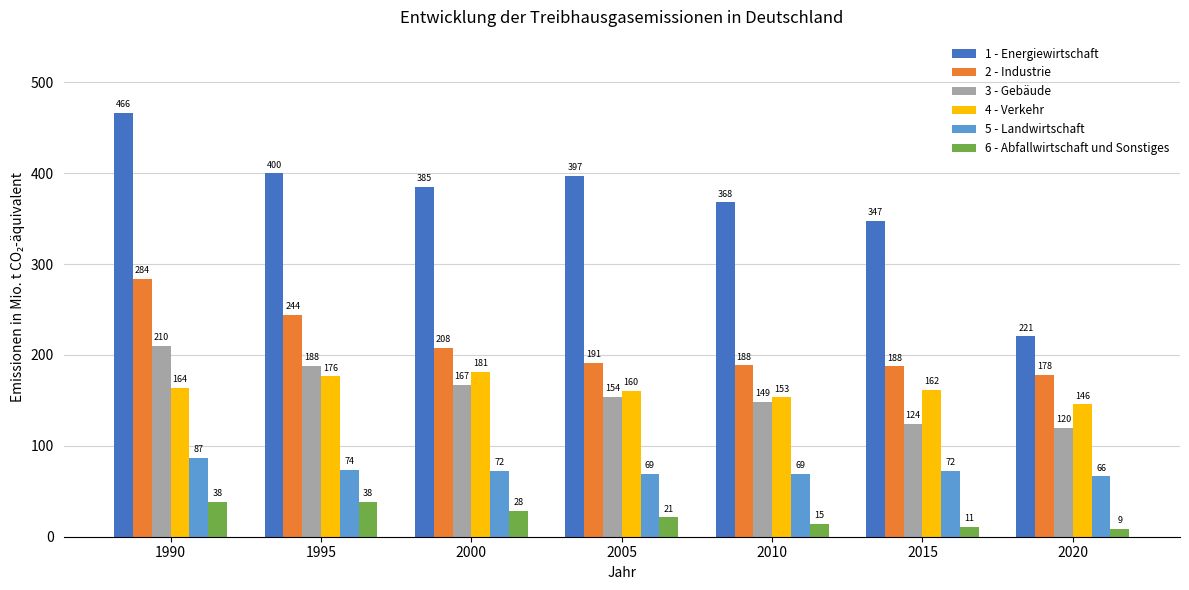

At which label does 5 - Landwirtschaft first exceed 72?

1990